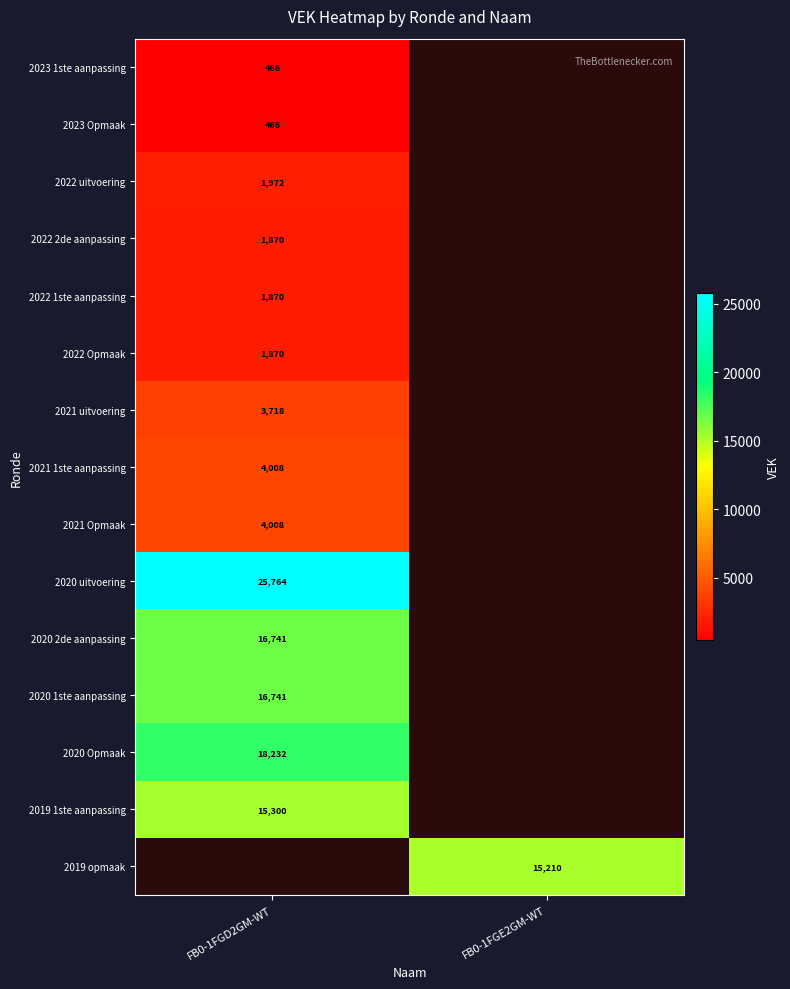

Which label corresponds to the smallest value in the chart?

FB0-1FGD2GM-WT